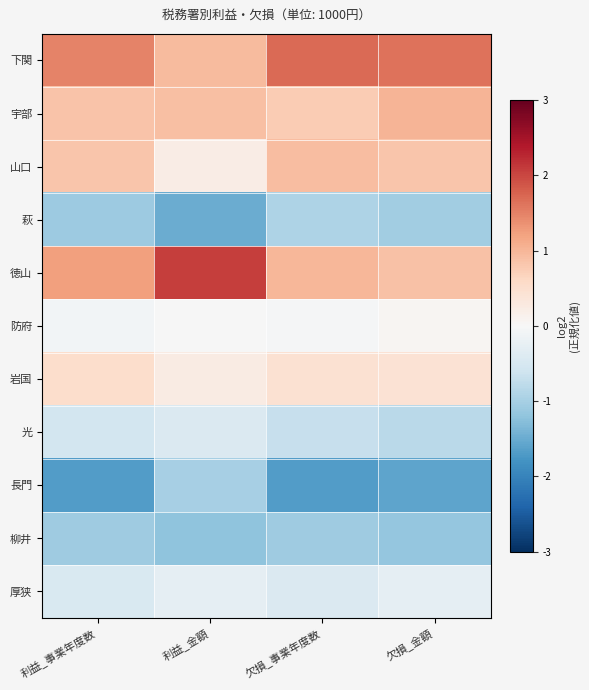

Which category has the lowest value across all series?

欠損_事業年度数